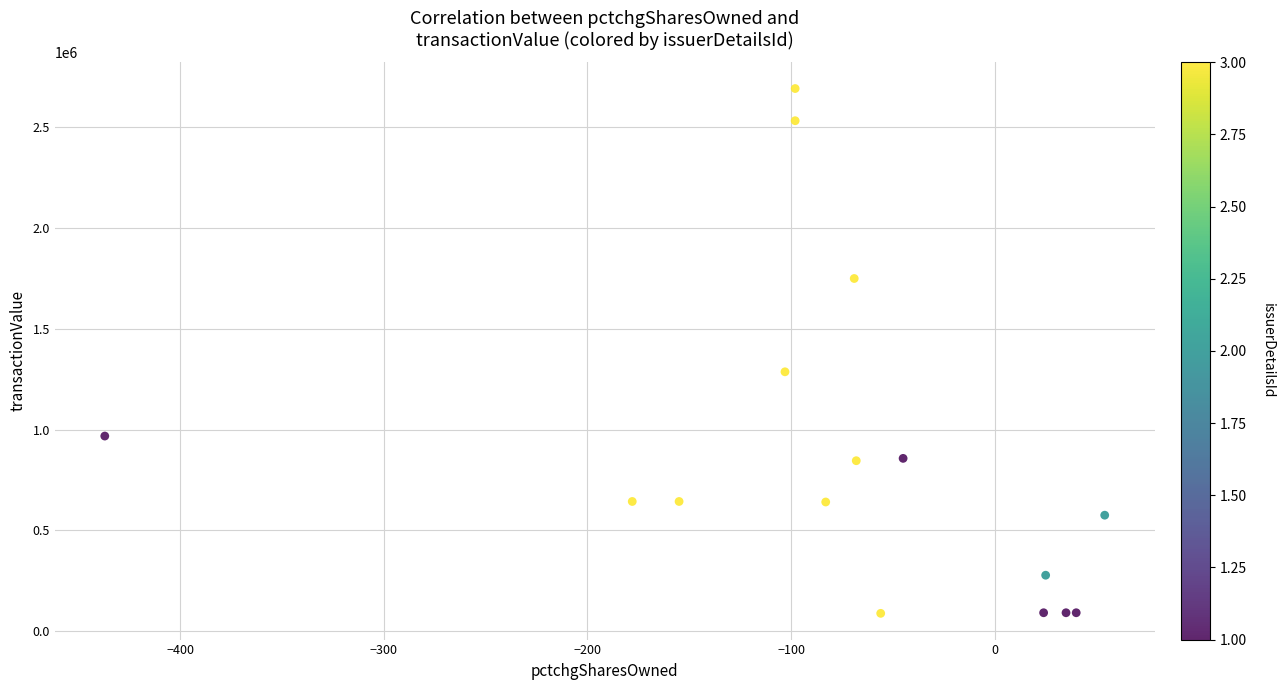

What Y value in the scatter plot is closest to 1390496?

1287000